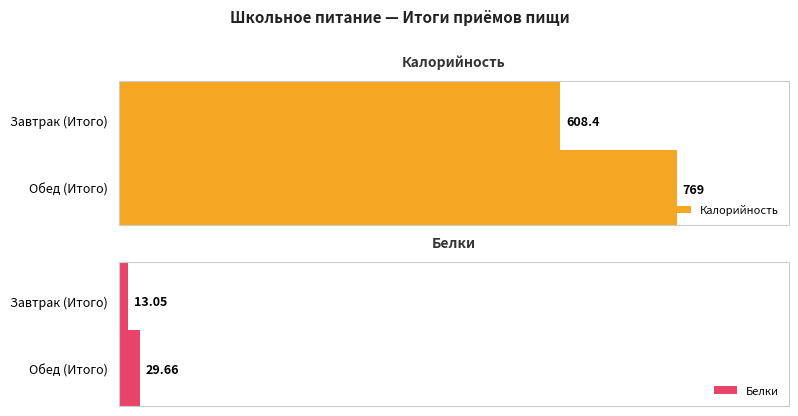

Rank the series by their average value, from highest to lowest.

Калорийность, Белки